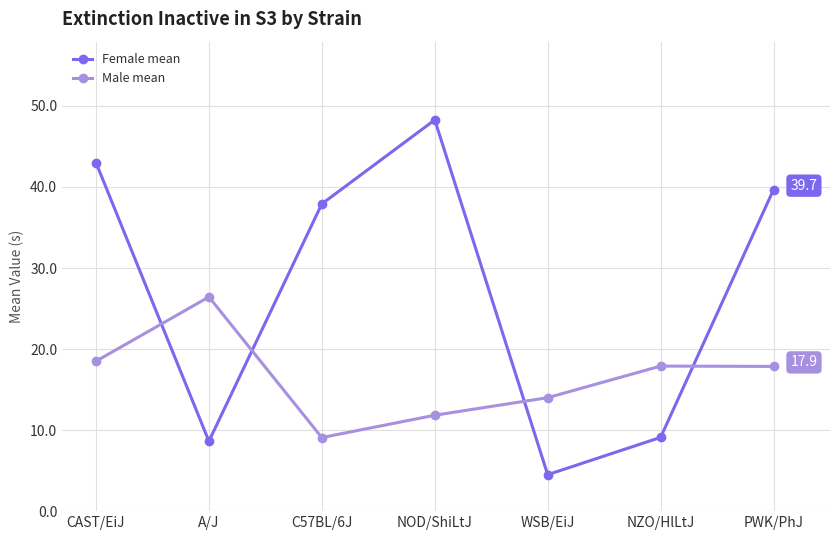

What is the value of the Female mean point at the 7th from the left?

39.7